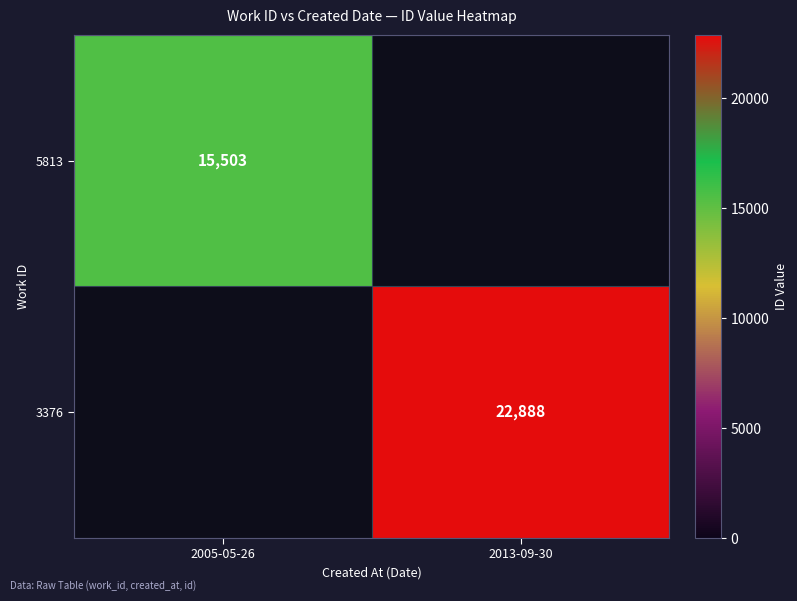

Is the value of 5813 at 2005-05-26 greater than the value of 3376 at 2013-09-30?

No